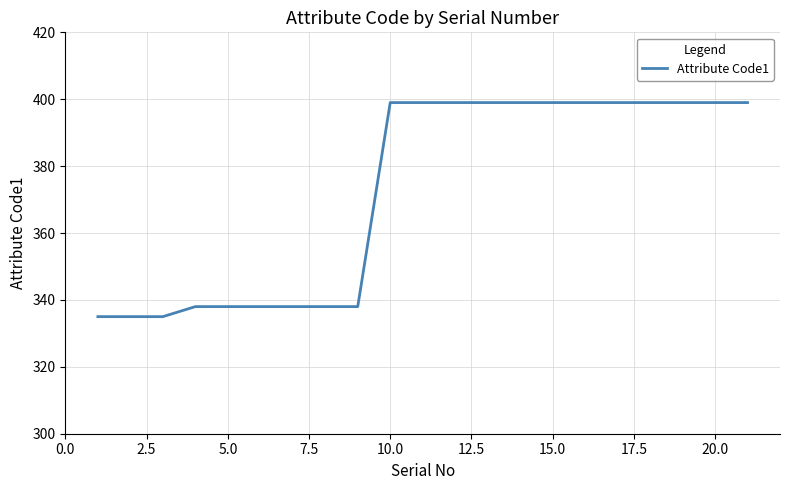

What is the greatest value displayed?

399